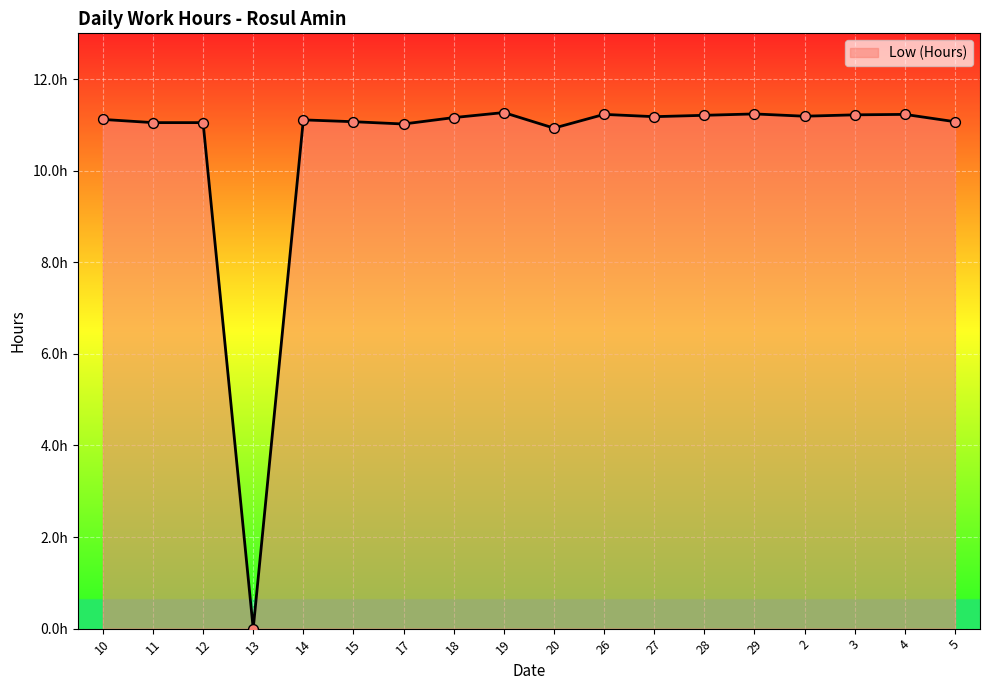

Is this an area chart (filled region under the line)?

Yes